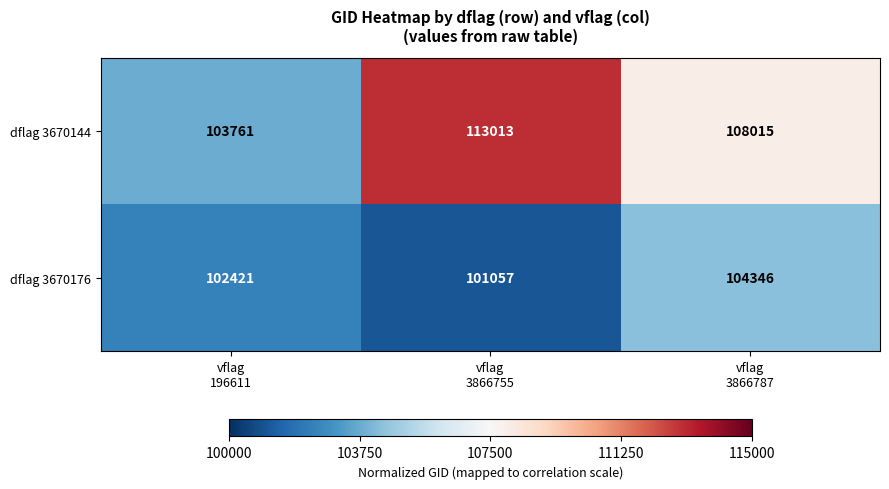

What is the minimum value shown in the chart?

101057